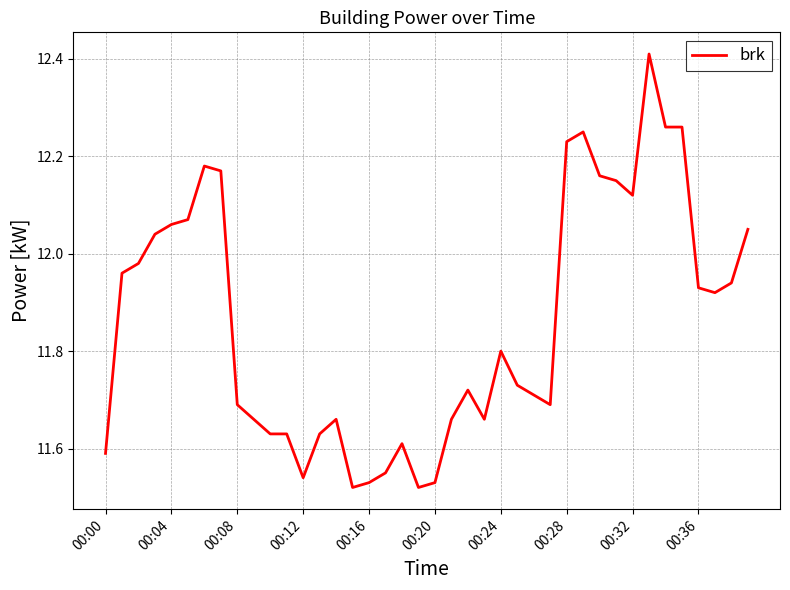

What is the difference between the maximum and minimum values?

0.9